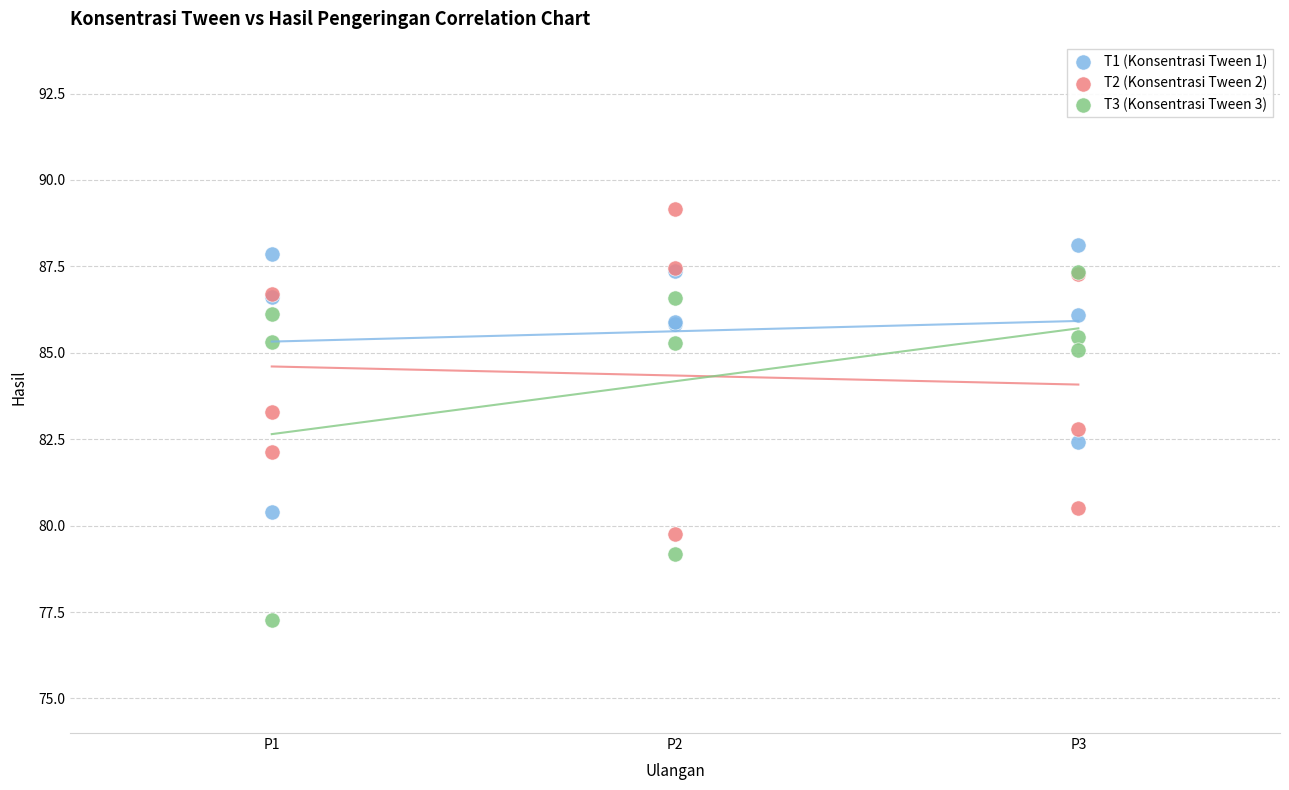

Which series reaches the maximum Y coordinate?

T2 (Konsentrasi Tween 2)